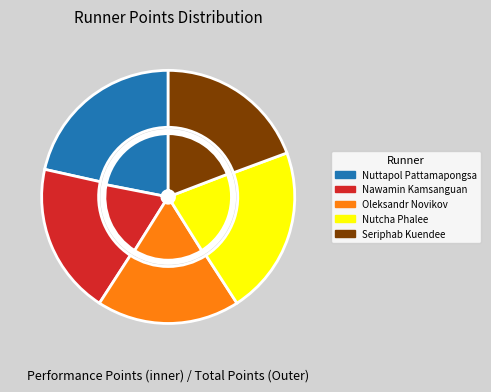

Which category has the biggest portion of the pie?

Nuttapol Pattamapongsa